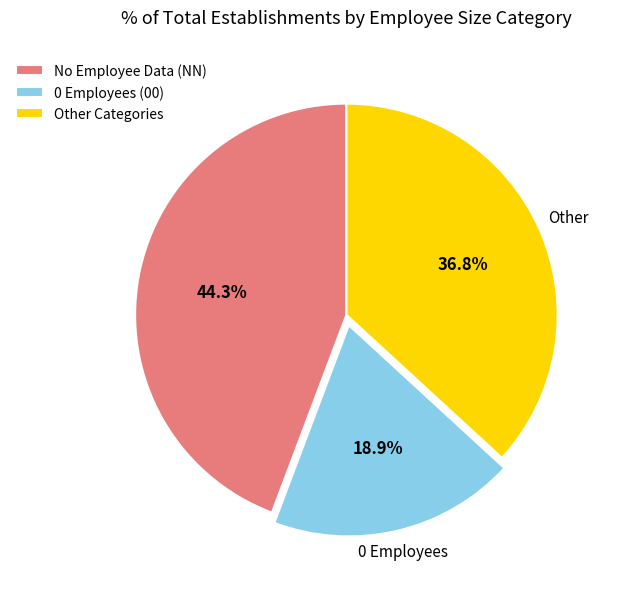

Is there a majority slice in this chart?

No